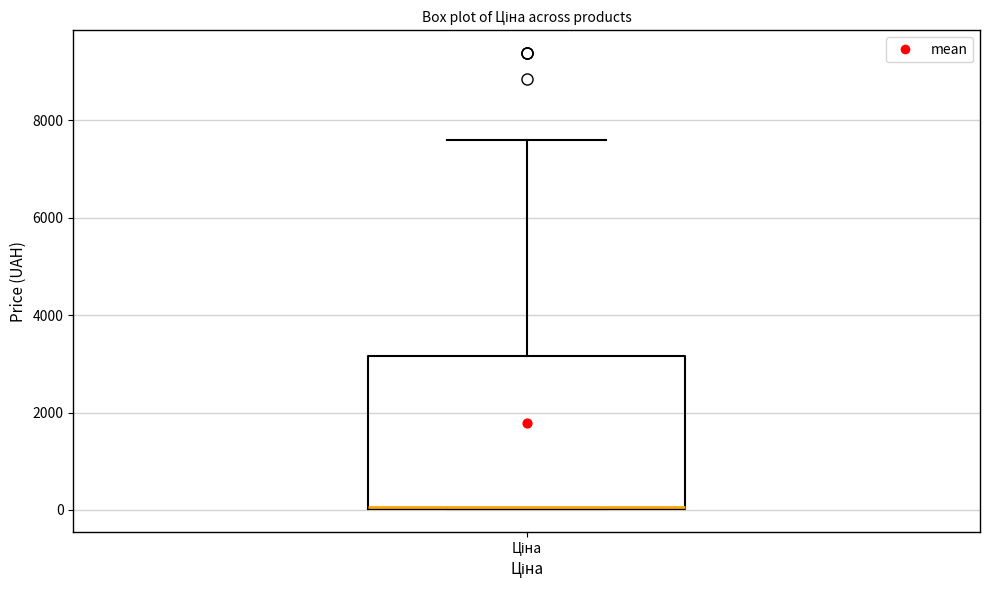

Read this box plot against the y-axis: the position of the median line, the range covered by the box, and the ends of both whiskers. The values are not printed on the chart, so give them approximately, as read against the axis.

median 0 (drawn on the box's lower edge), box 0 to 3200, whiskers 0 to 7600